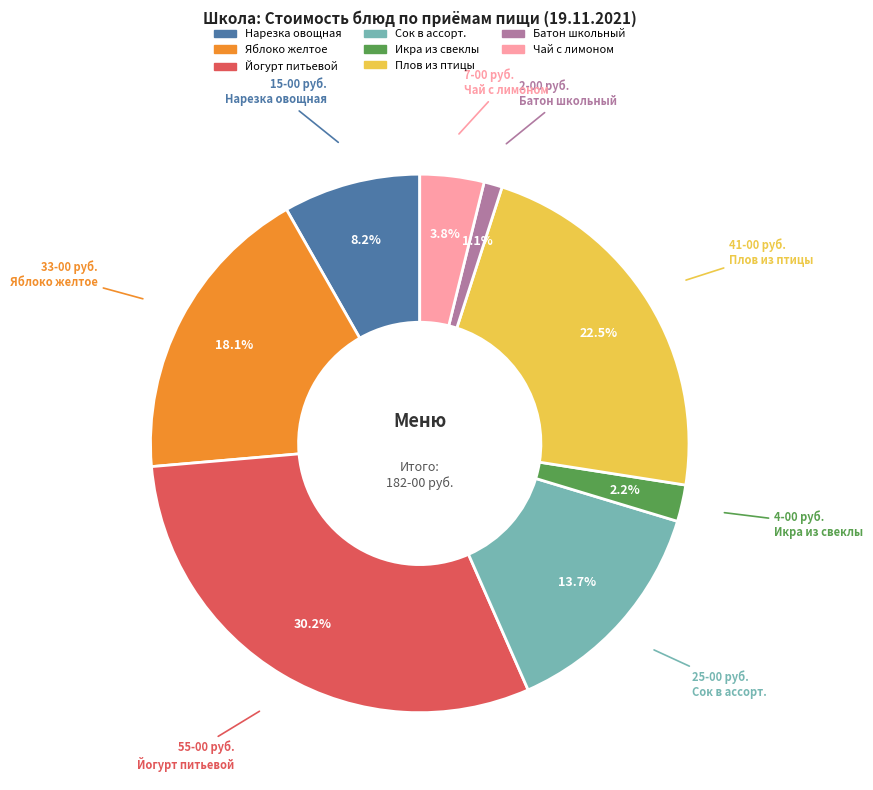

How many slices are in this pie chart?

8